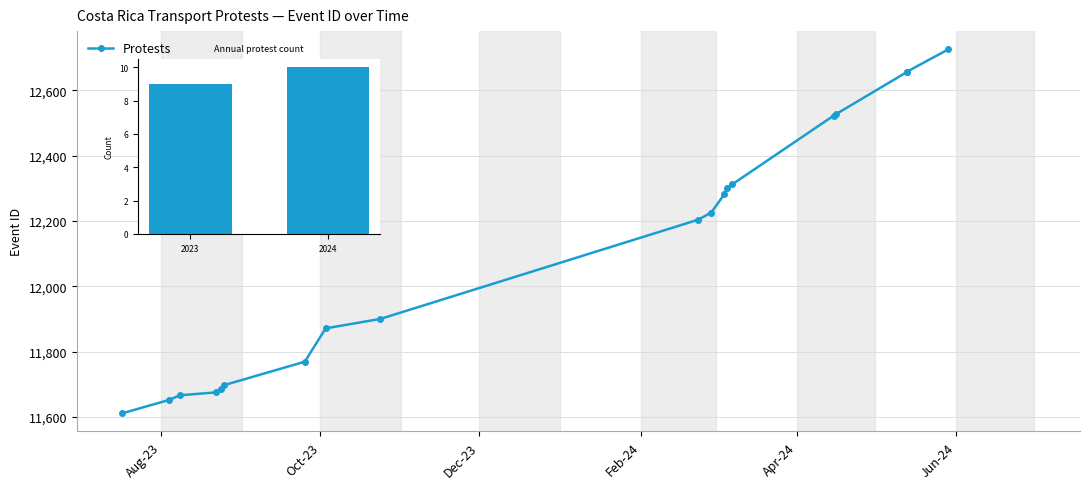

Read the value at 2023-07-17.

11611